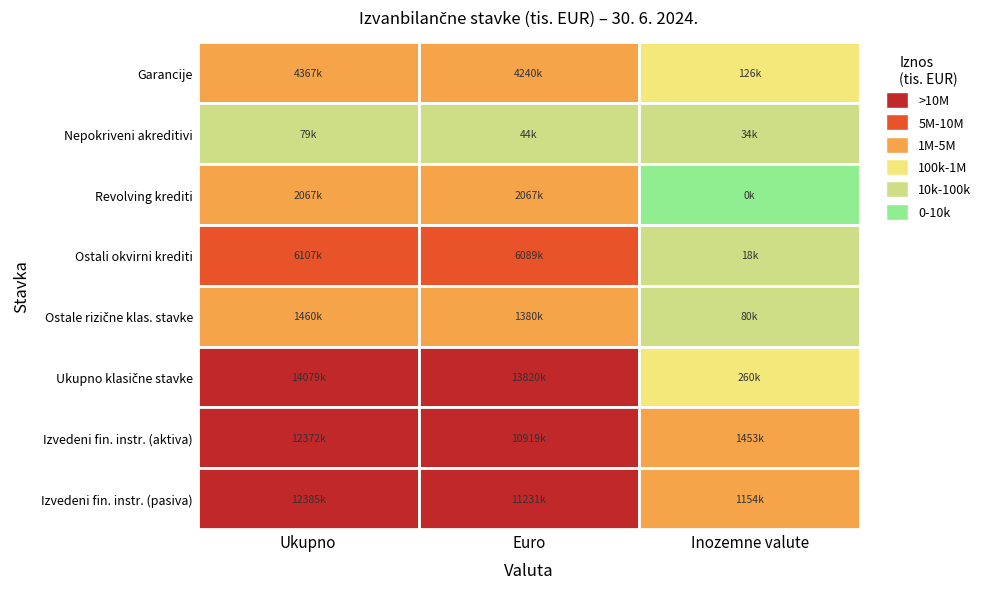

Which has a higher value, Euro or Ukupno?

Ukupno